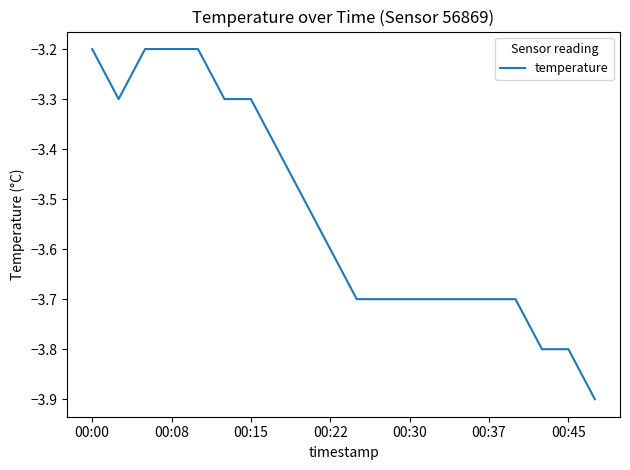

What is the difference between the maximum and minimum values?

0.7